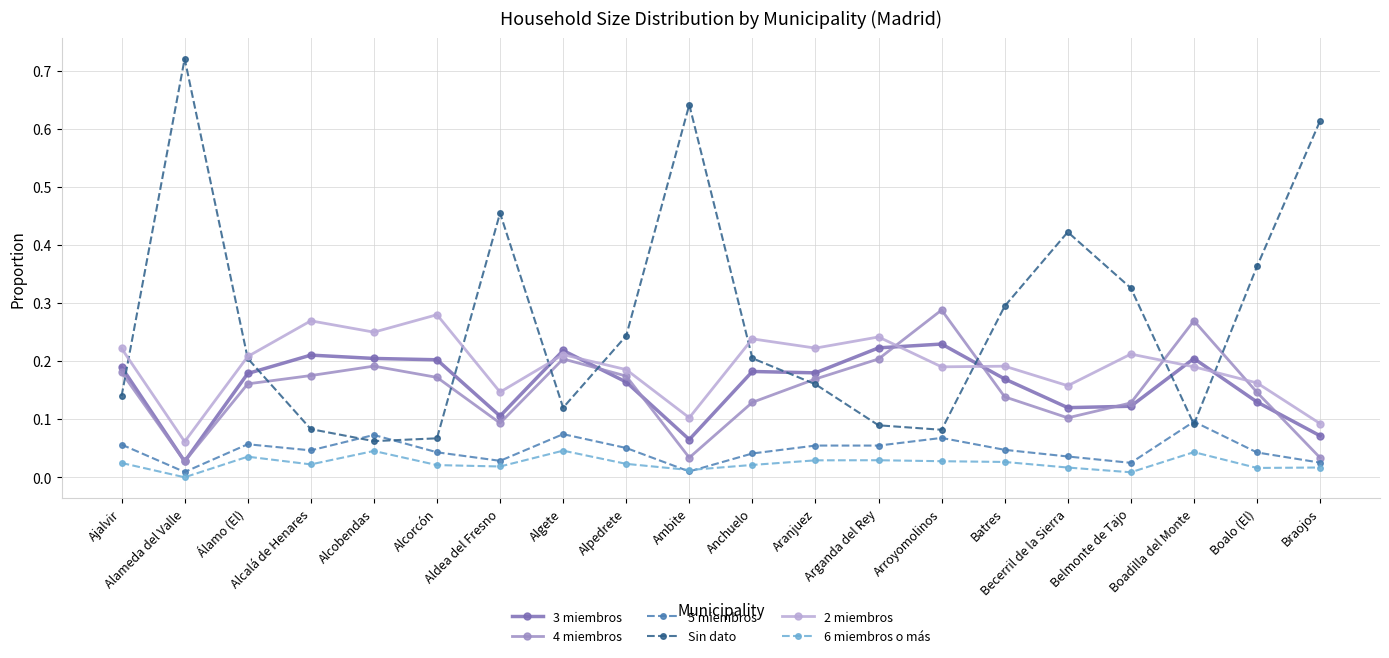

At which category does 4 miembros reach its first local peak?

Alcobendas